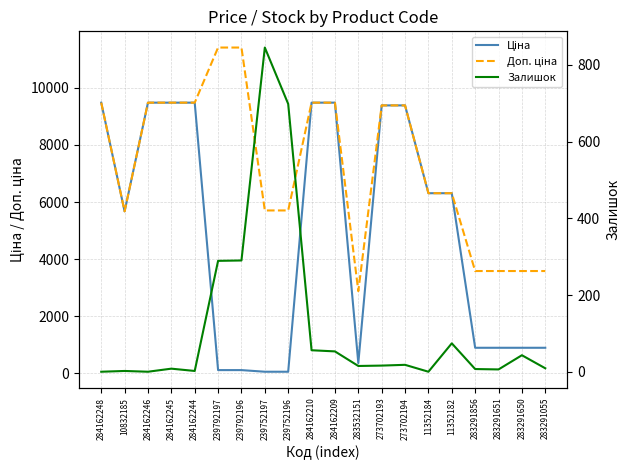

Reading right to left, extract all data points from this chart.

Ціна: 283291055=895.9	283291650=895.9	283291651=895.9	283291856=895.9	11352182=6308.8	11352184=6308.8	273702194=9384.0	273702193=9384.0	283532151=359.9	284162209=9480.1	284162210=9480.1	239752196=57.0	239752197=57.0	239792196=114.1	239792197=114.1	284162244=9480.1	284162245=9480.1	284162246=9480.1	10832185=5673.8	284162248=9480.1
Доп. ціна: 283291055=3583.6	283291650=3583.6	283291651=3583.6	283291856=3583.6	11352182=6308.8	11352184=6308.8	273702194=9384.0	273702193=9384.0	283532151=2878.8	284162209=9480.1	284162210=9480.1	239752196=5705.0	239752197=5705.0	239792196=11410.0	239792197=11410.0	284162244=9480.1	284162245=9480.1	284162246=9480.1	10832185=5673.8	284162248=9480.1
Залишок: 283291055=9.0	283291650=43.0	283291651=6.0	283291856=7.0	11352182=74.0	11352184=0.0	273702194=18.0	273702193=16.0	283532151=15.0	284162209=53.0	284162210=56.0	239752196=698.0	239752197=845.0	239792196=290.0	239792197=289.0	284162244=2.0	284162245=8.0	284162246=0.0	10832185=2.0	284162248=0.0